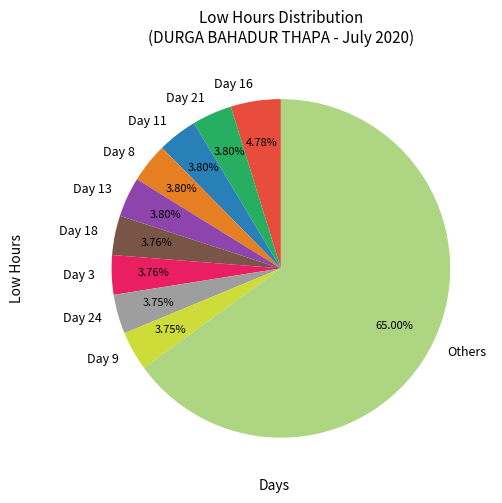

What is the ratio of the value at Day 21 to the value at Day 9?

1.0